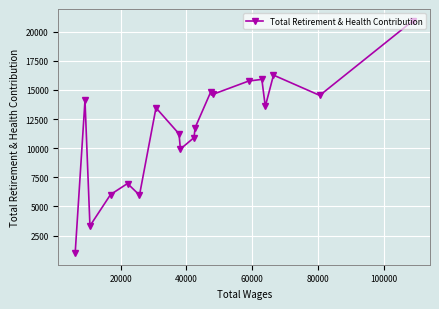

What is the smallest value displayed?

1004